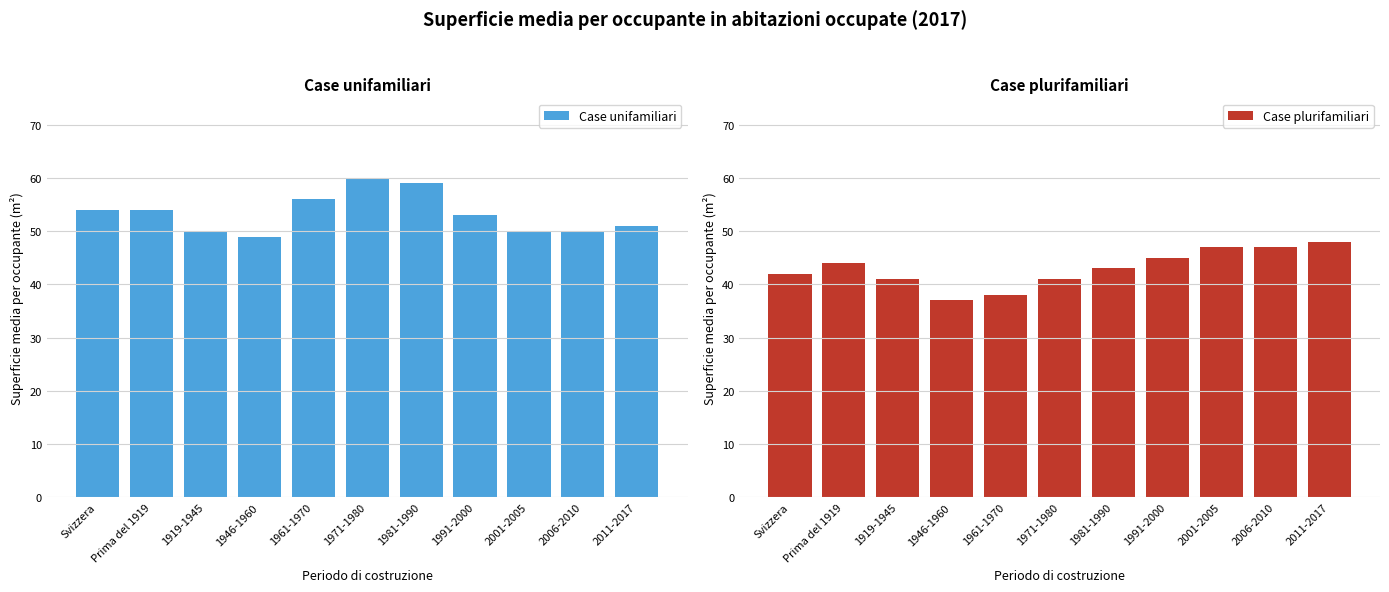

How many values in the Case plurifamiliari series exceed 43?

5